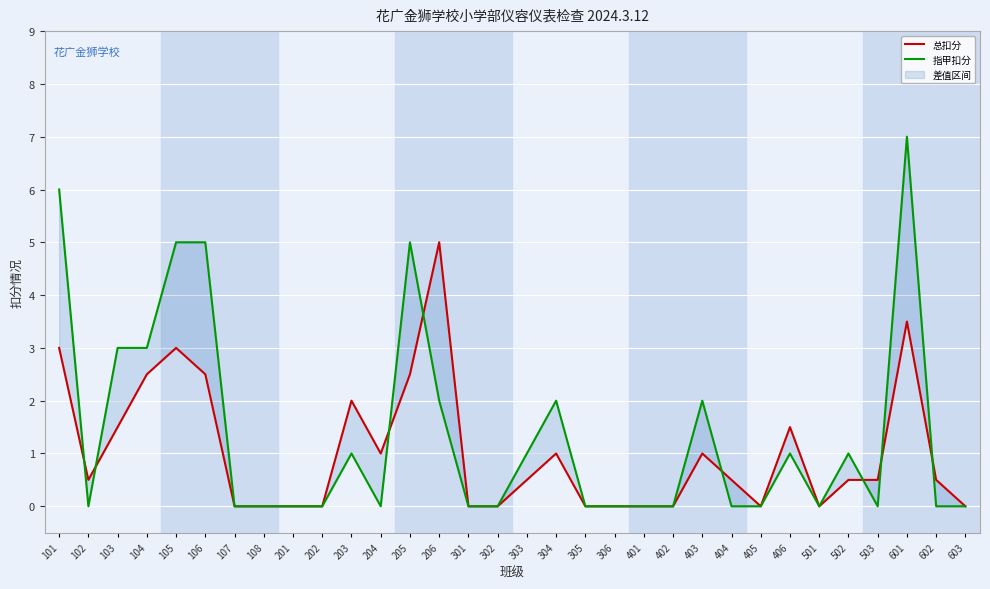

In 指甲扣分, how many points are higher than both neighbors (excluding endpoints)?

7